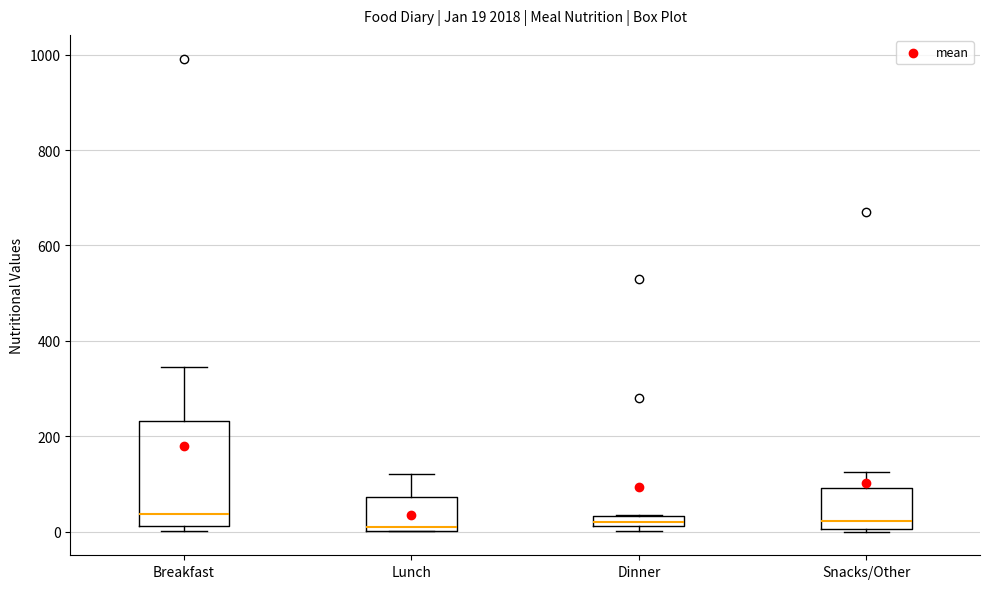

Comparing the boxes themselves (not the whiskers), which one is the tallest?

Breakfast